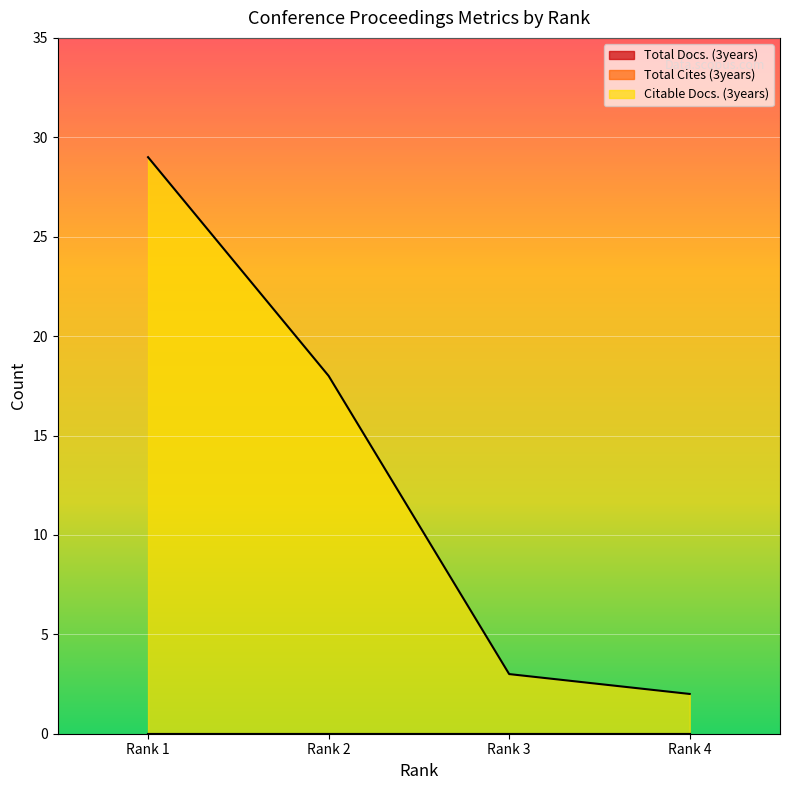

Which series has the largest total across all categories?

Citable Docs. (3years)